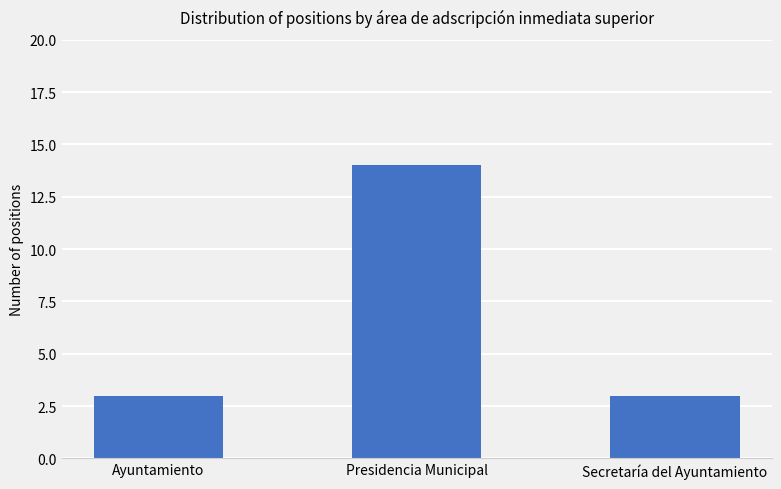

What is the approximate value at Presidencia Municipal, to the nearest 10?

10